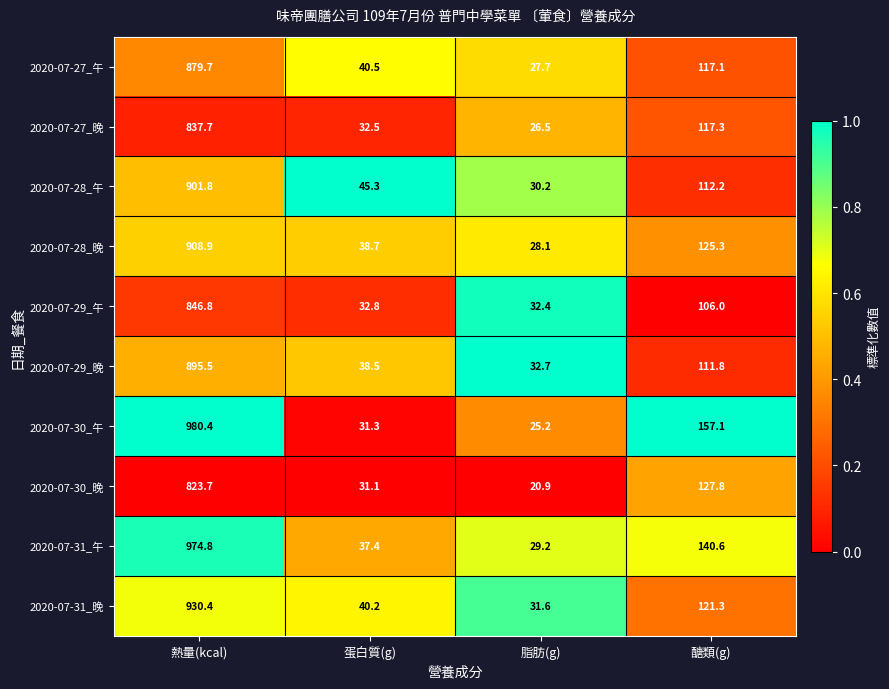

Which series has the largest range (max minus min)?

2020-07-30_午